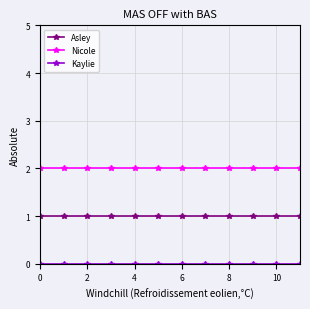

True or false: Asley and Nicole cross at least once.

False